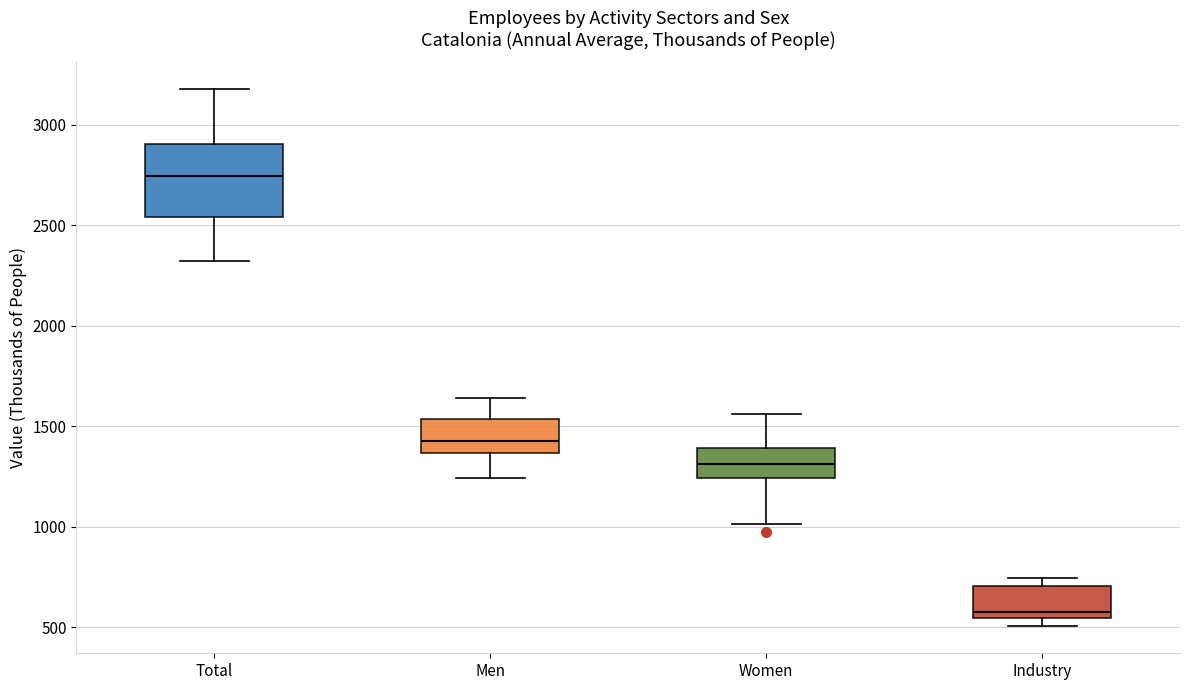

Which box has the highest median line?

Total